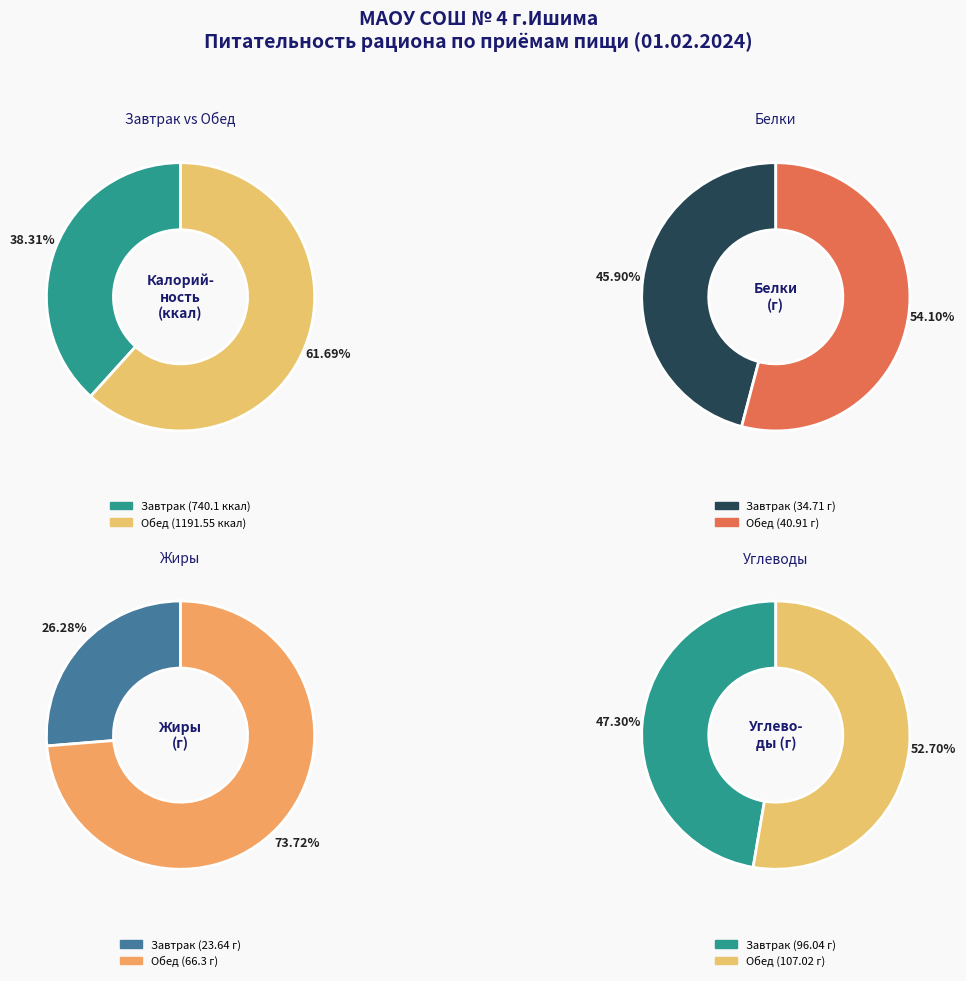

Which category accounts for the majority?

Обед